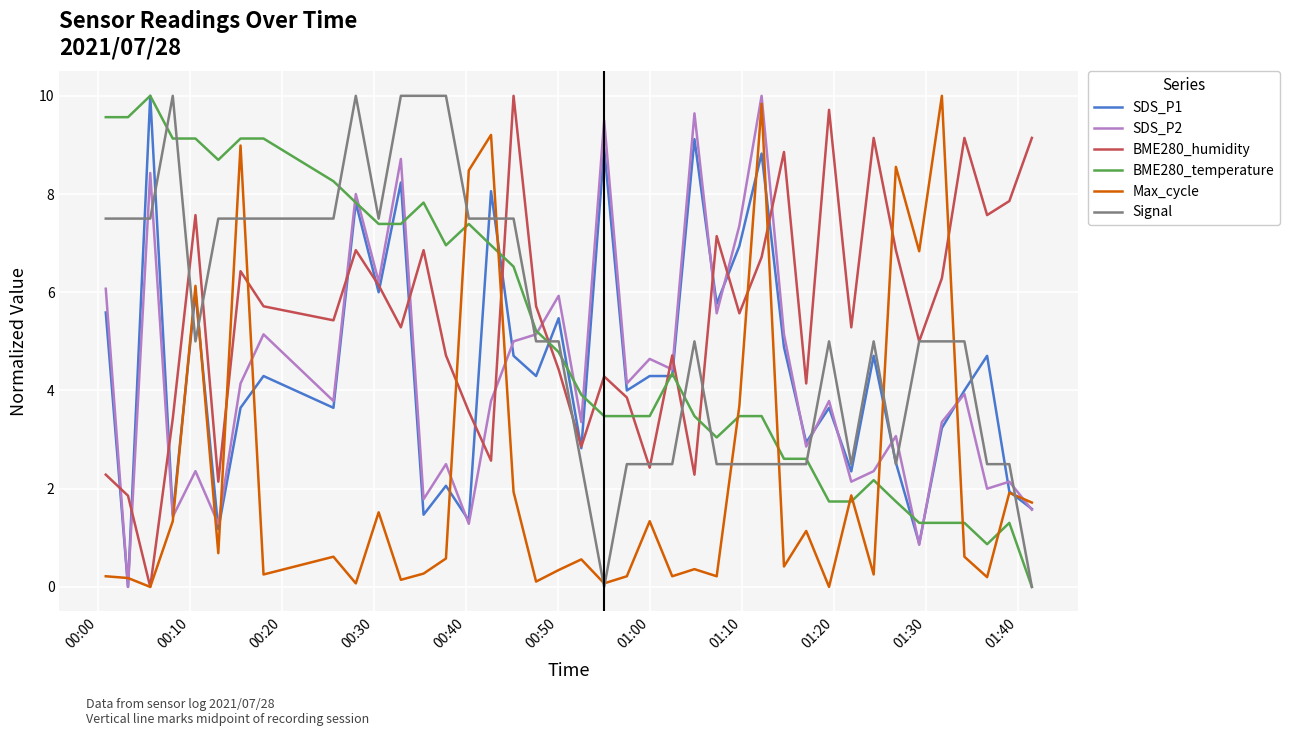

After their last crossing, which series has the higher values: Max_cycle or BME280_temperature?

Max_cycle